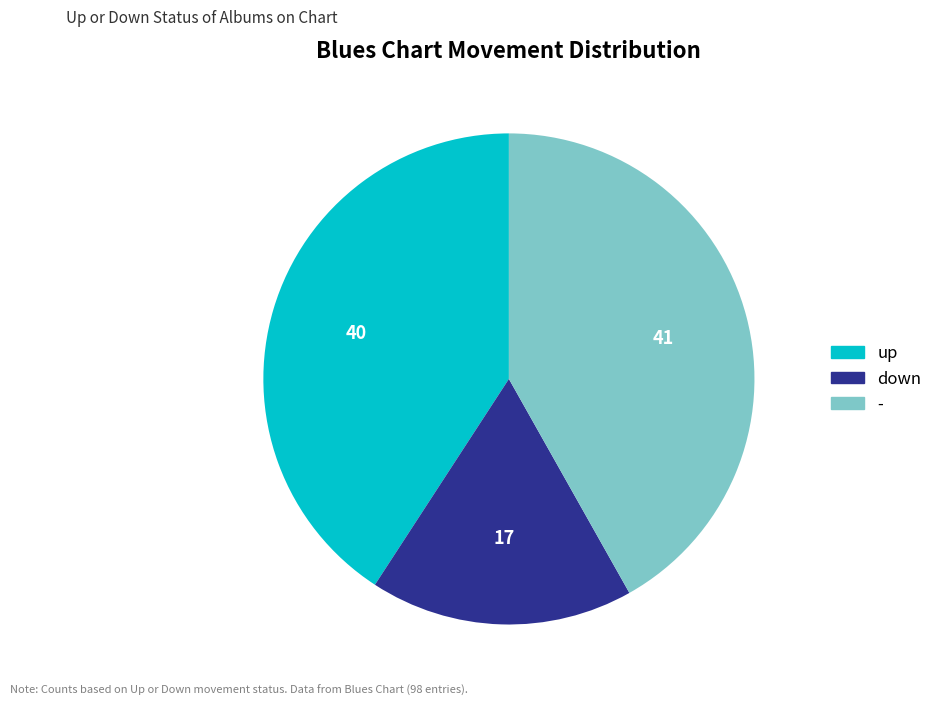

Rank the categories by value from highest to lowest.

-, up, down